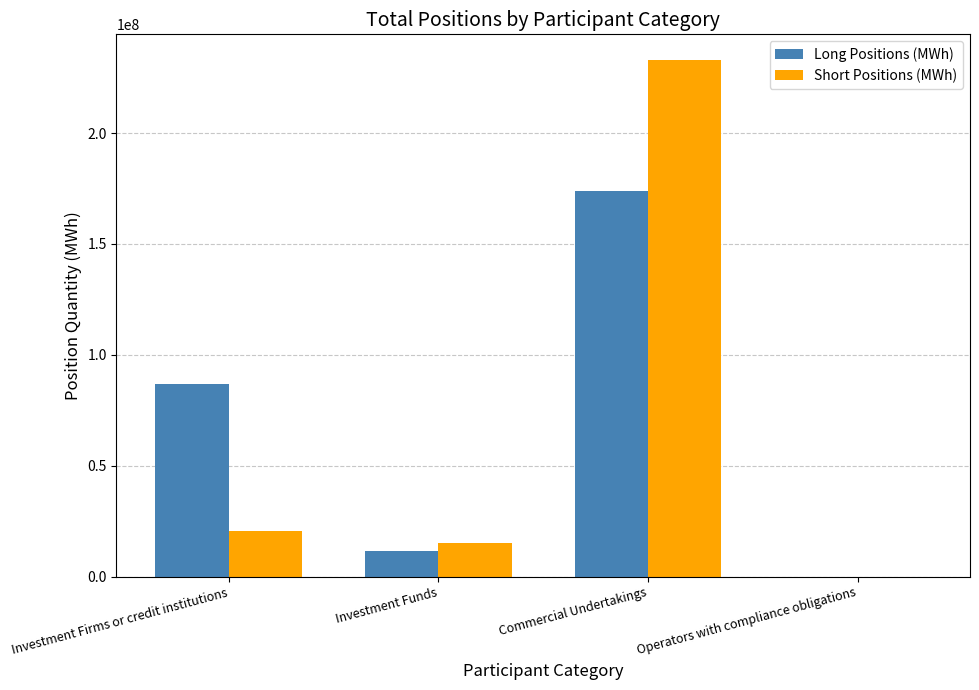

Reading left to right, what are all the values shown in this chart?

Long Positions (MWh): Investment Firms or credit institutions=86797962	Investment Funds=11726949	Commercial Undertakings=173774246	Operators with compliance obligations=0
Short Positions (MWh): Investment Firms or credit institutions=20695657	Investment Funds=15355442	Commercial Undertakings=232852513	Operators with compliance obligations=0